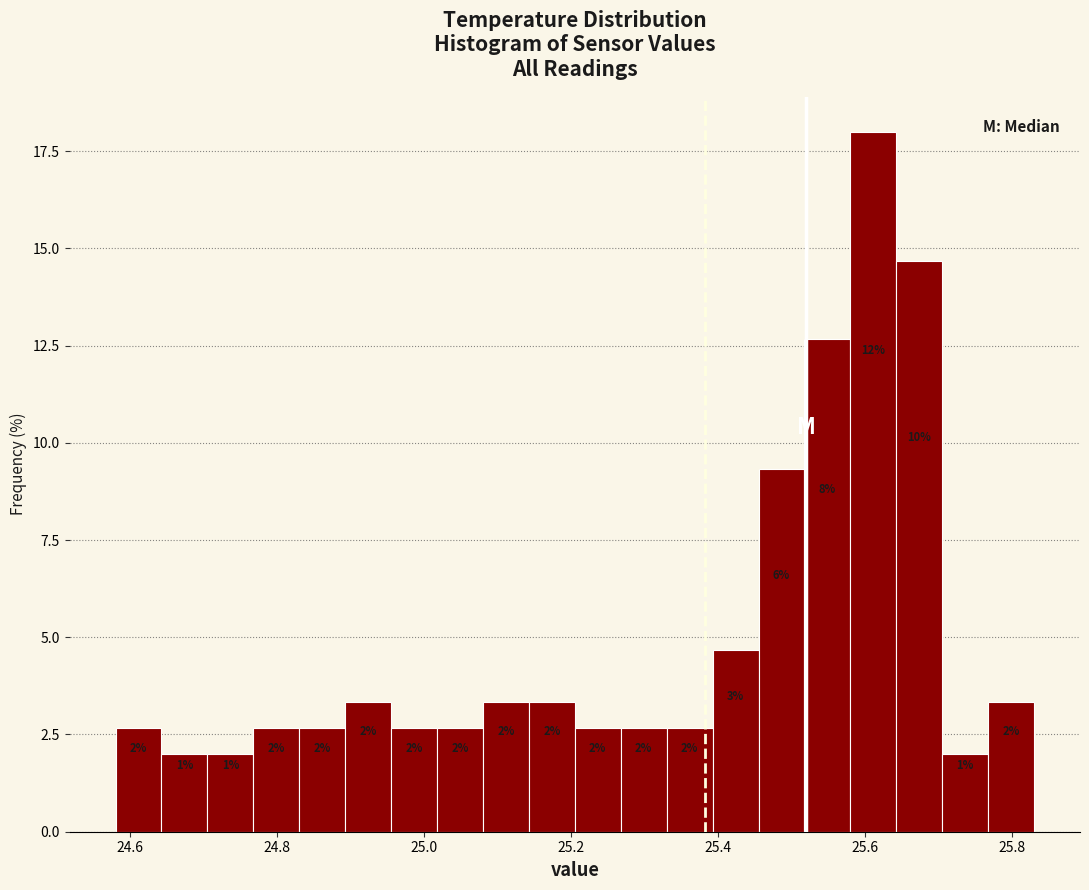

Read against the x-axis, roughly where is the centre of the tallest bar?

25.62